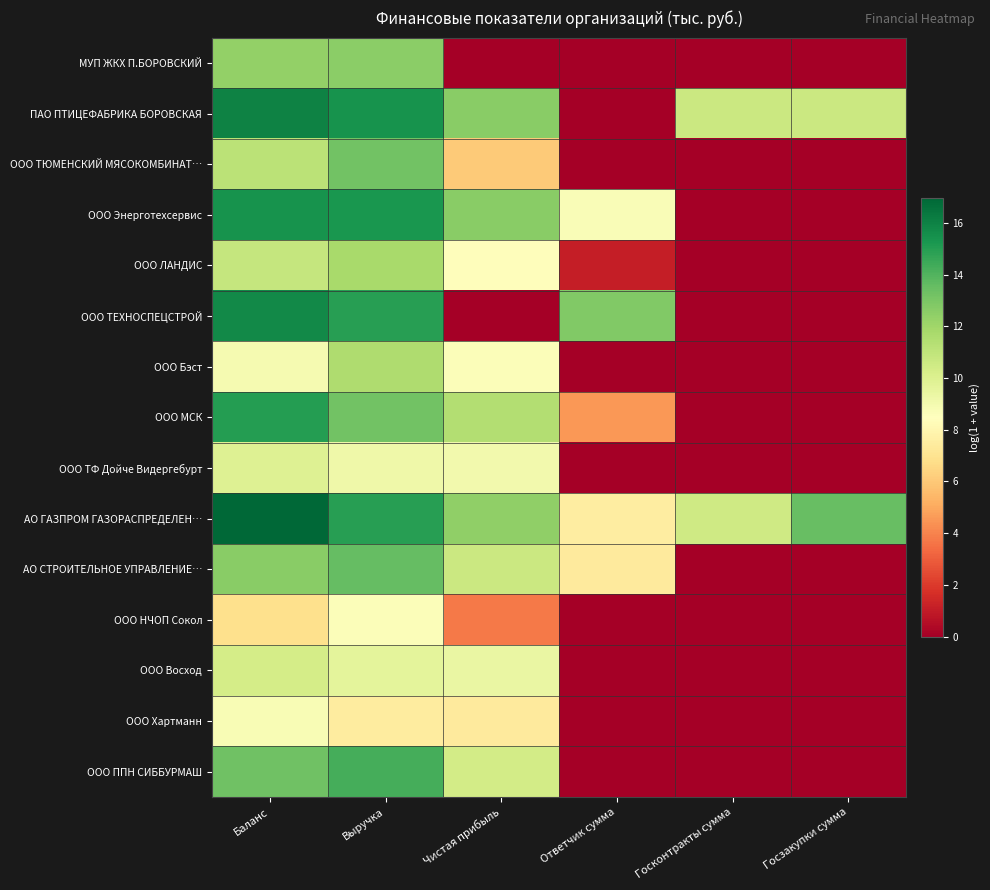

List the series in order of their peak value, highest first.

АО ГАЗПРОМ ГАЗОРАСПРЕДЕЛЕН…, ПАО ПТИЦЕФАБРИКА БОРОВСКАЯ, ООО ТЕХНОСПЕЦСТРОЙ, ООО Энерготехсервис, ООО МСК, ООО ППН СИББУРМАШ, АО СТРОИТЕЛЬНОЕ УПРАВЛЕНИЕ…, ООО ТЮМЕНСКИЙ МЯСОКОМБИНАТ…, МУП ЖКХ П.БОРОВСКИЙ, ООО ЛАНДИС, ООО Бэст, ООО Восход, ООО ТФ Дойче Видергебурт, ООО Хартманн, ООО НЧОП Сокол